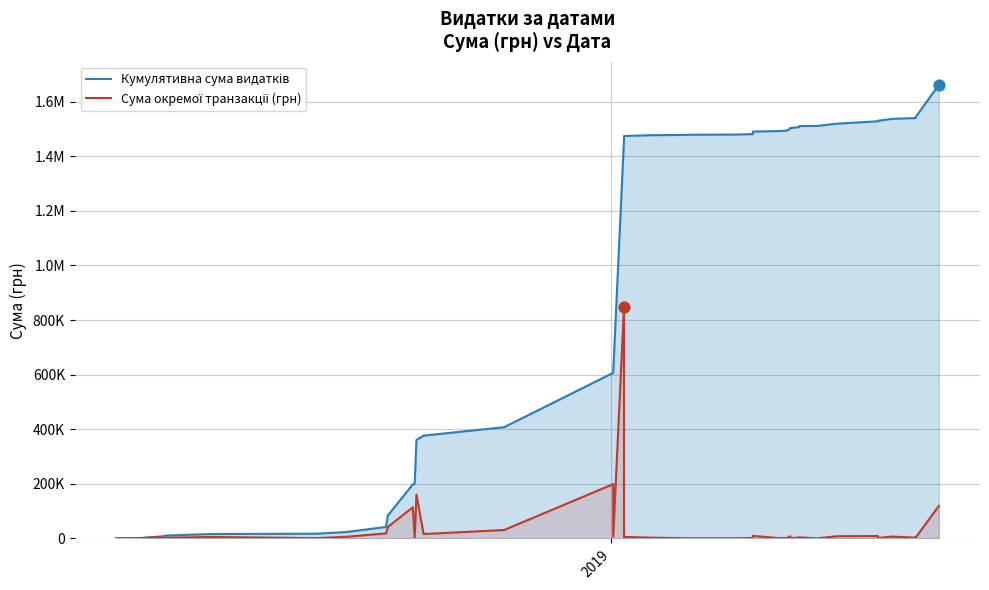

Which series has the largest Y range (max minus min)?

Кумулятивна сума видатків